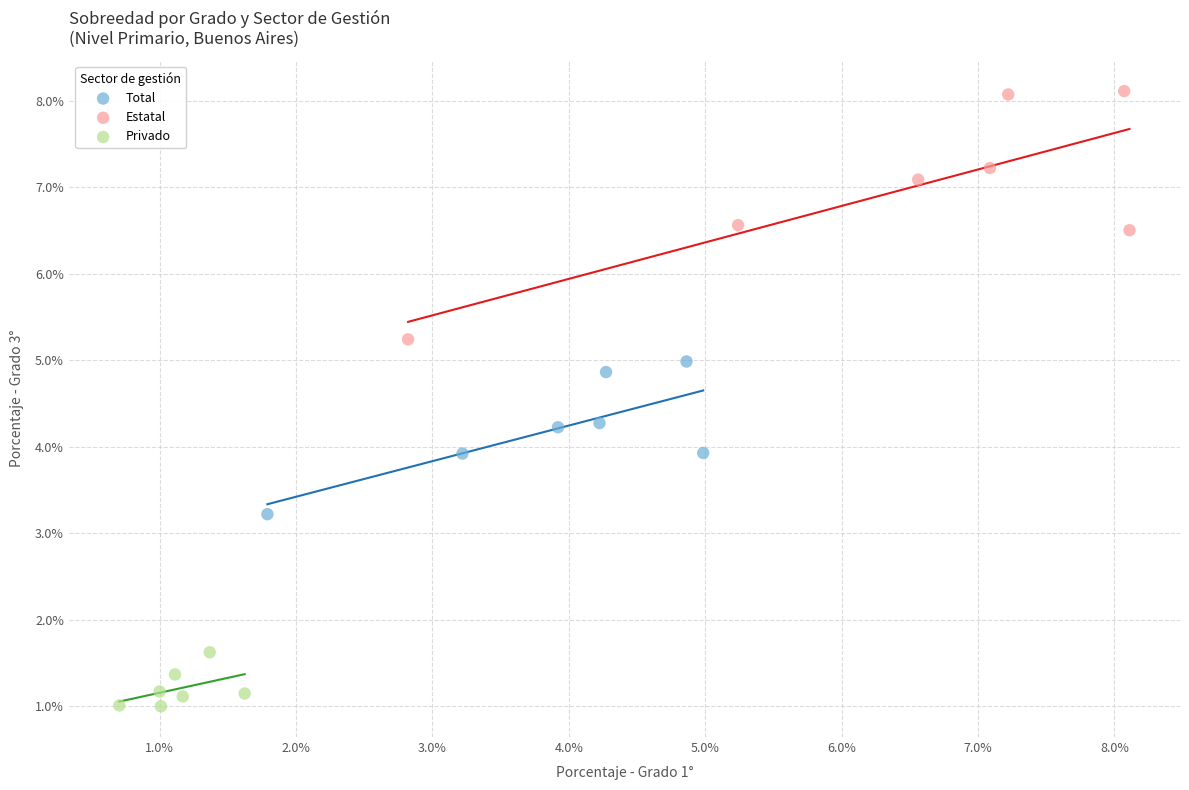

Which series has the widest spread of Y values?

Estatal